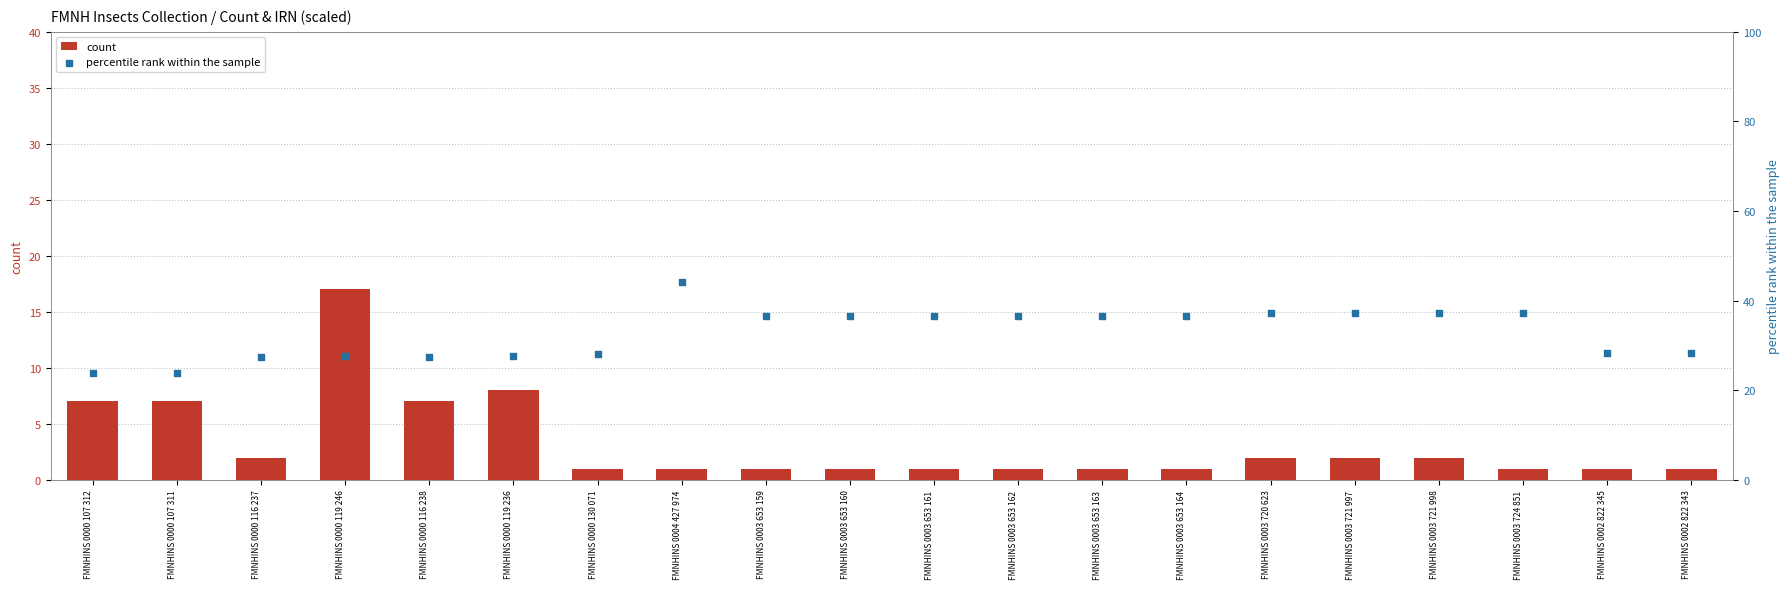

What are all the series names shown in the legend?

count, percentile rank within the sample